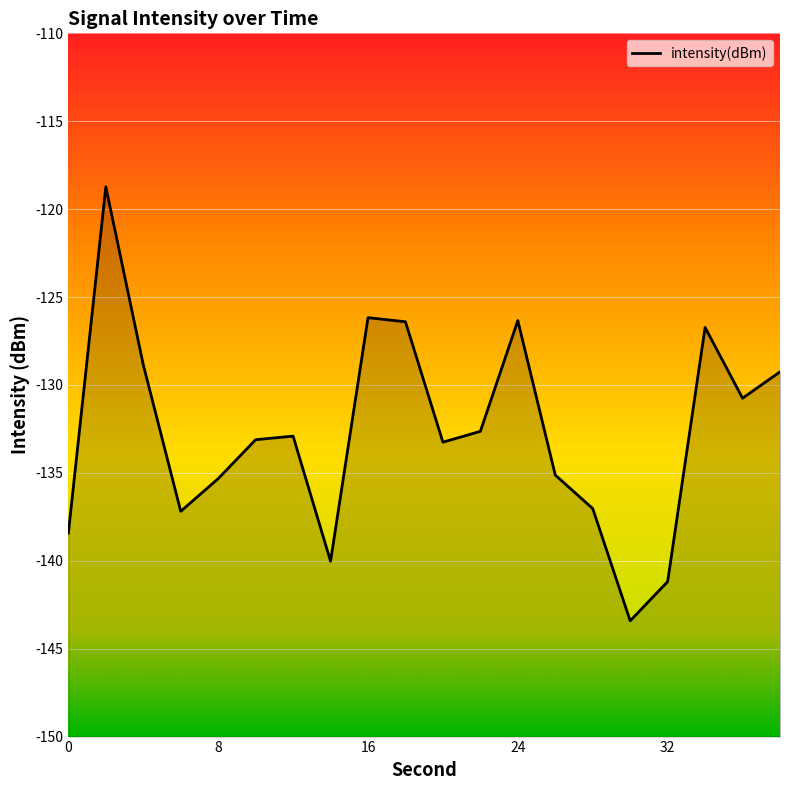

Reading left to right, what are all the values shown in this chart?

0=-138.4	2=-118.7	4=-128.9	6=-137.2	8=-135.3	10=-133.1	12=-132.9	14=-140.0	16=-126.2	18=-126.4	20=-133.3	22=-132.6	24=-126.3	26=-135.1	28=-137.0	30=-143.4	32=-141.2	34=-126.7	36=-130.8	38=-129.3